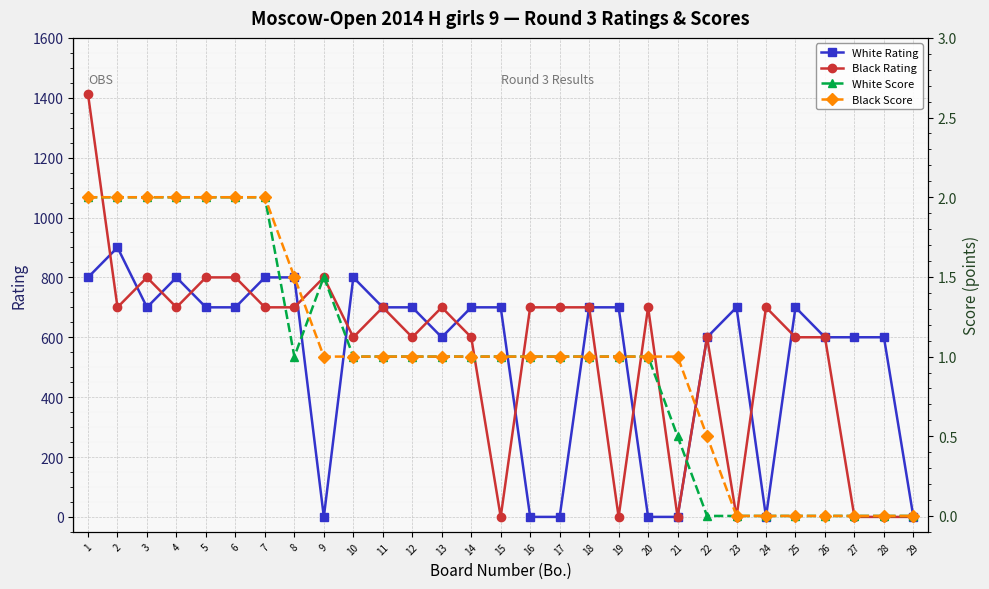

Is it true that Black Score equals 0.4 at 10?

False